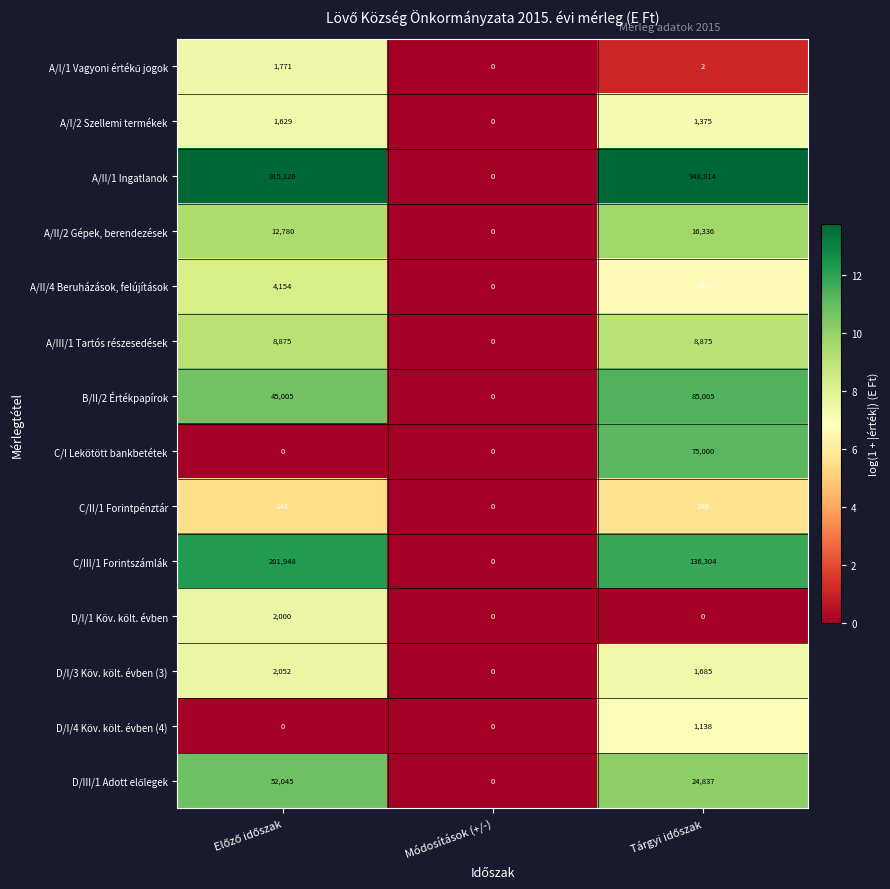

What is the sum of all B/II/2 Értékpapírok values?

130010